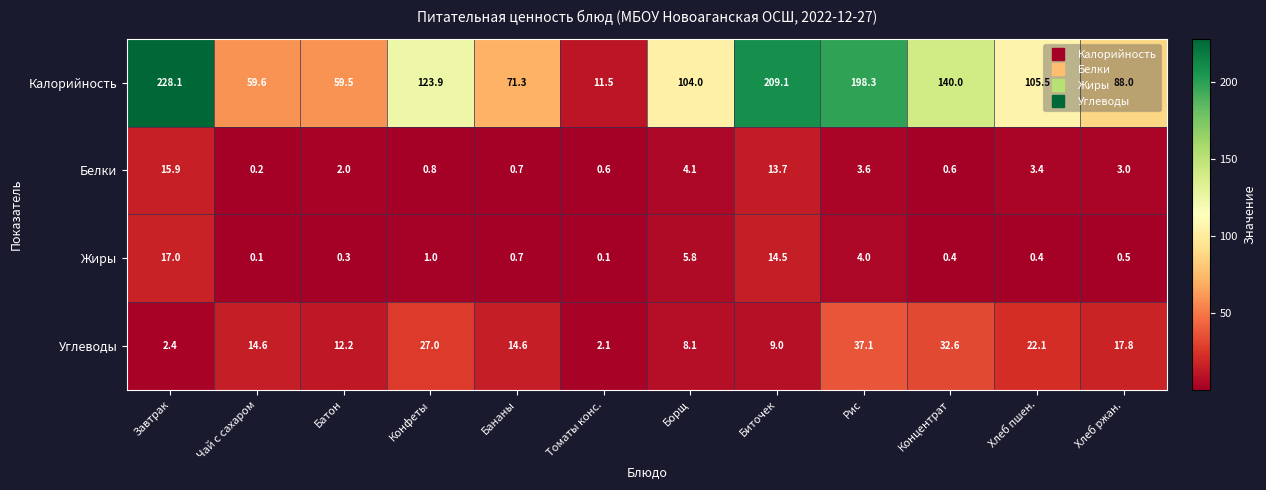

Which category has the lowest value in the Калорийность series?

Томаты конс.